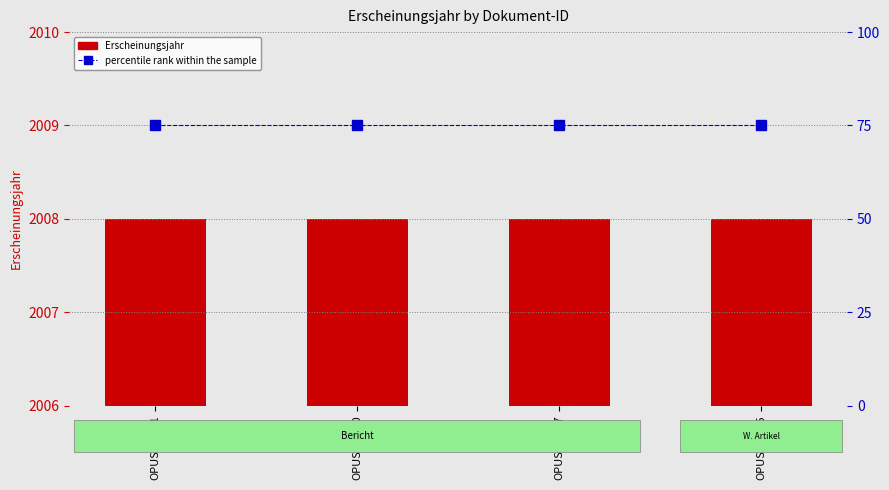

Rank the series at OPUS4-1275 from highest to lowest value.

Erscheinungsjahr, percentile rank within the sample